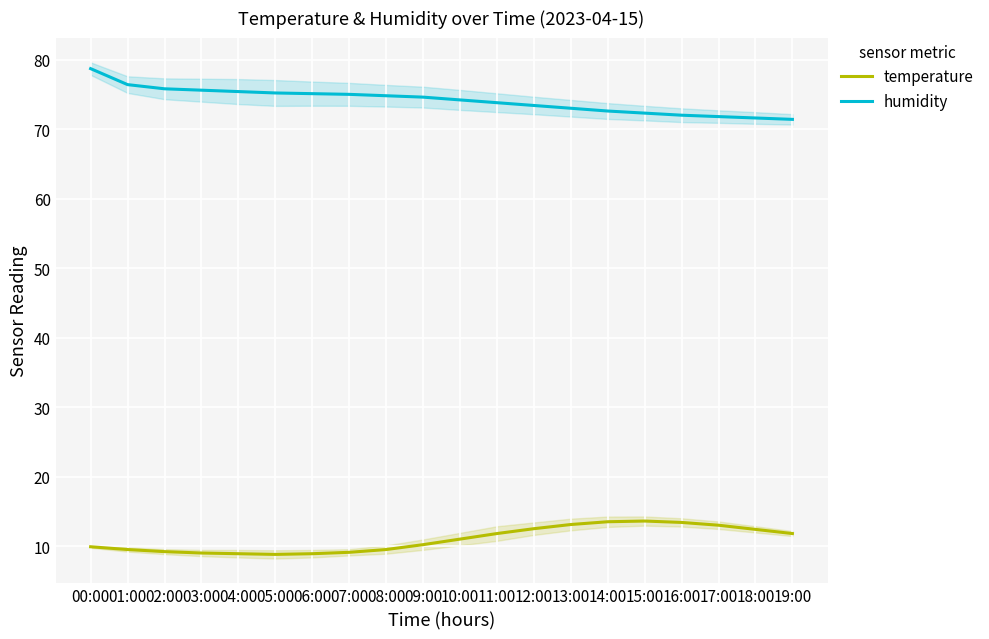

What is the maximum value shown in the chart?

78.7